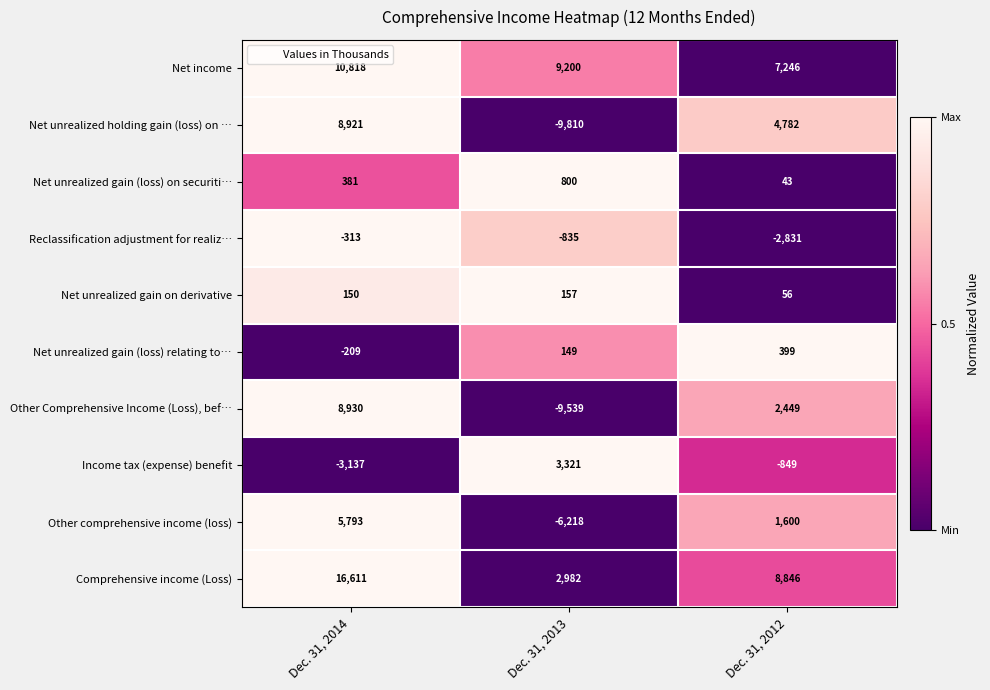

Which series has the widest spread of values?

Net unrealized holding gain (loss) on …